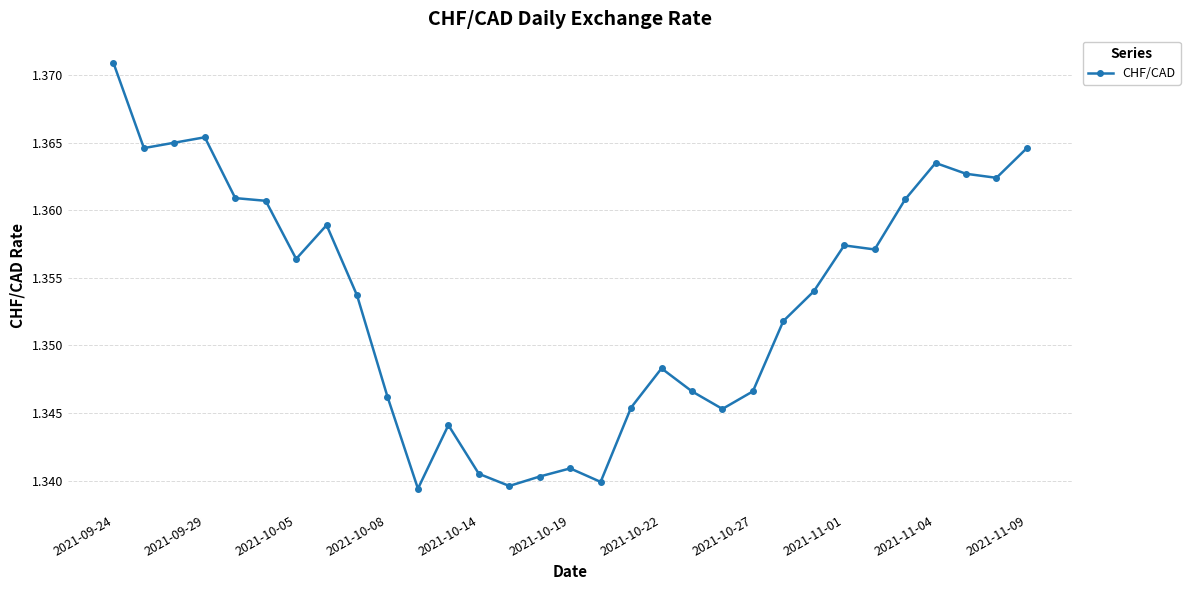

True or false: there are more than 1 points higher than both neighbors.

True